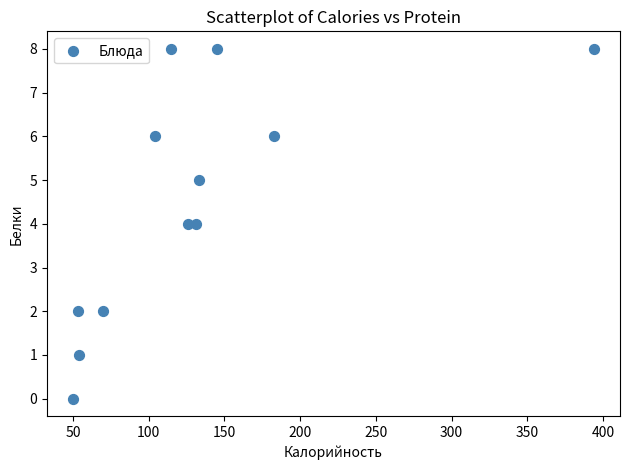

What is the average X value?

130